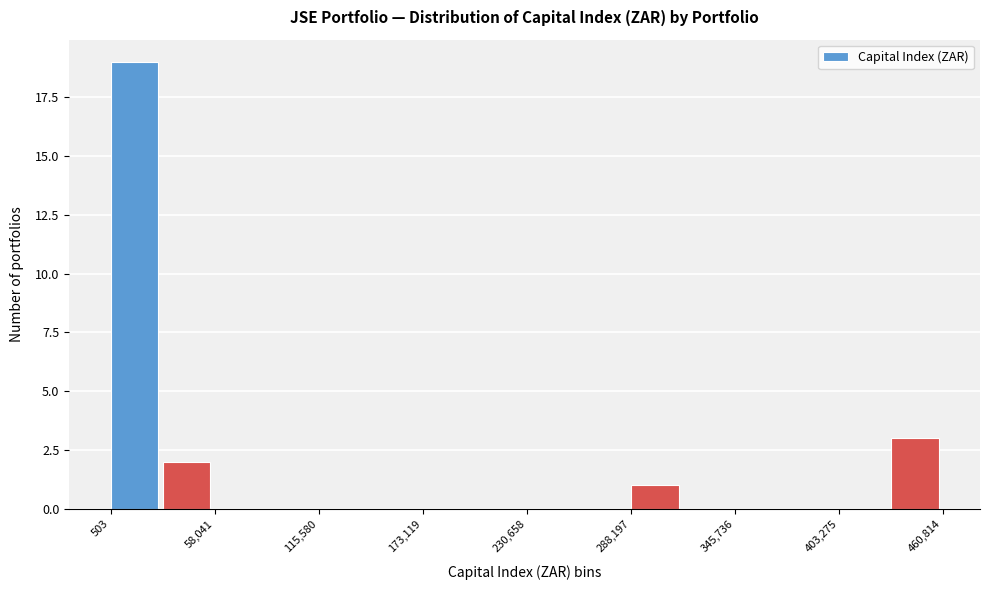

Read against the x-axis, roughly where is the centre of the tallest bar?

10000